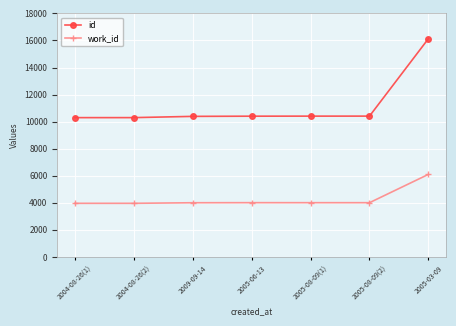

At 2005-08-09(2), list the series in order from smallest to largest.

work_id, id